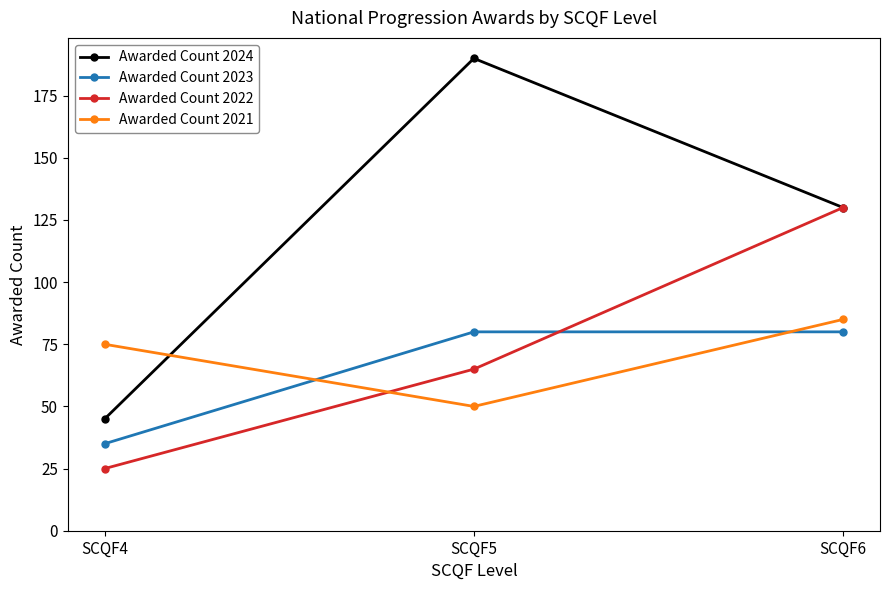

Reading left to right, what are all the values shown in this chart?

Awarded Count 2024: 45	190	130
Awarded Count 2023: 35	80	80
Awarded Count 2022: 25	65	130
Awarded Count 2021: 75	50	85